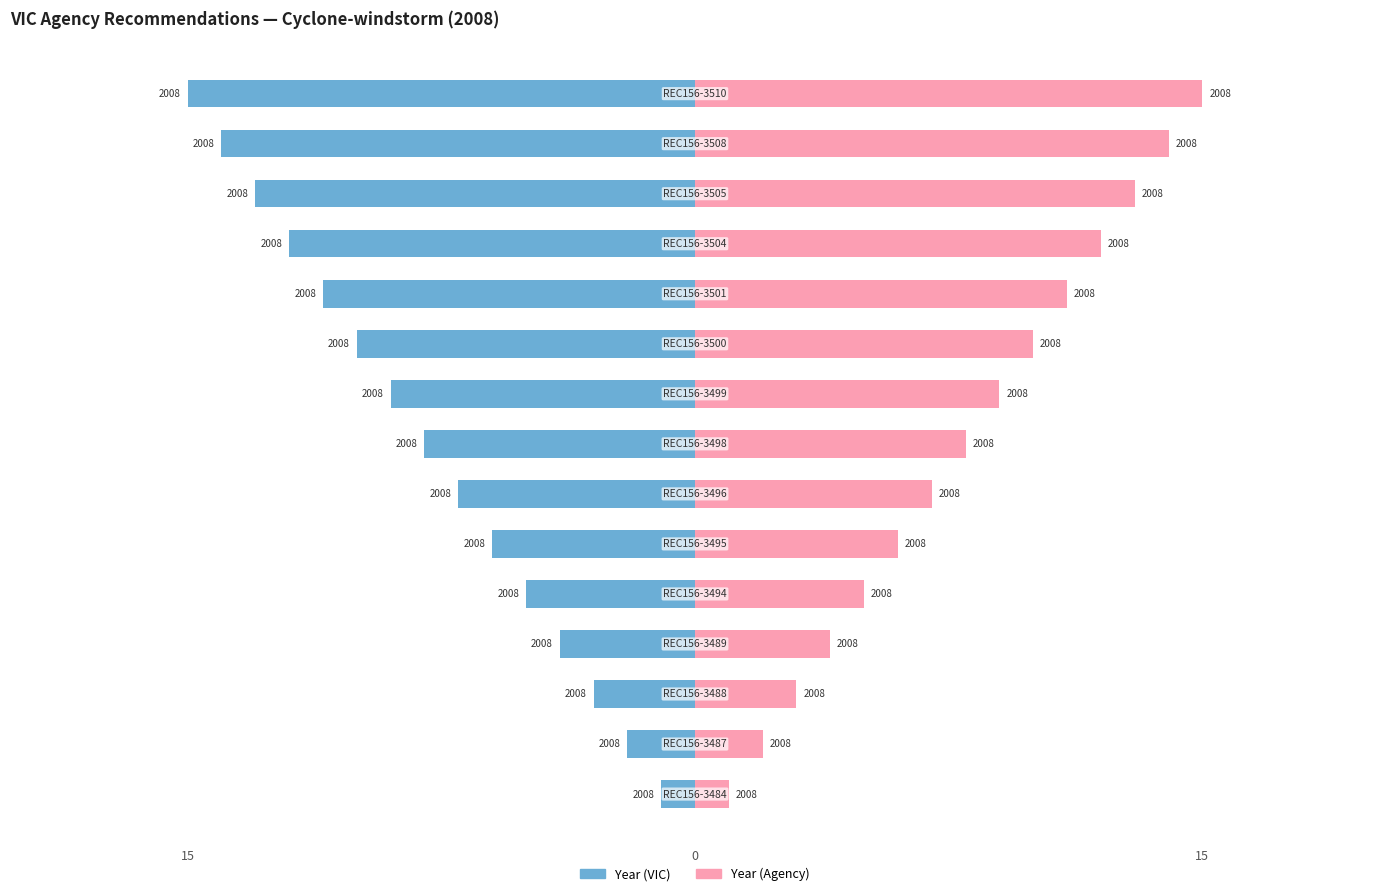

Which series has the largest total across all categories?

Year (Agency)